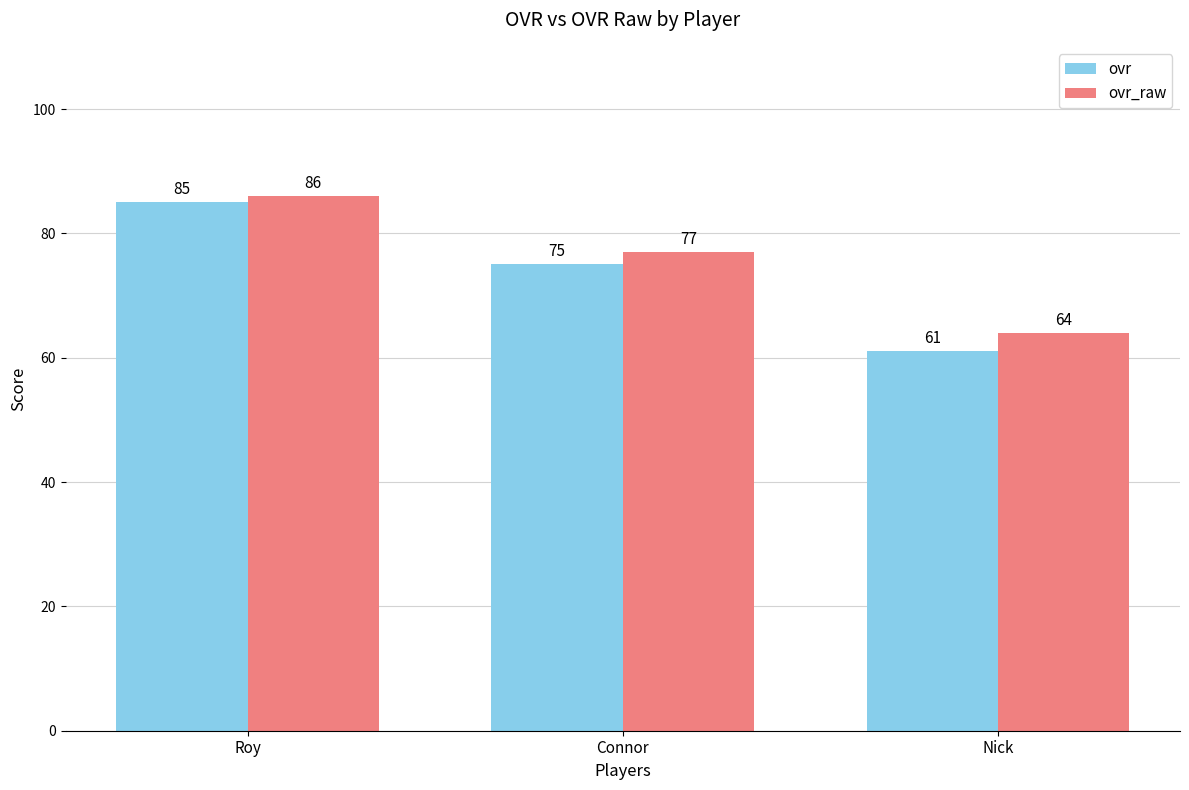

What is the label of the 3rd bar from the right?

Roy